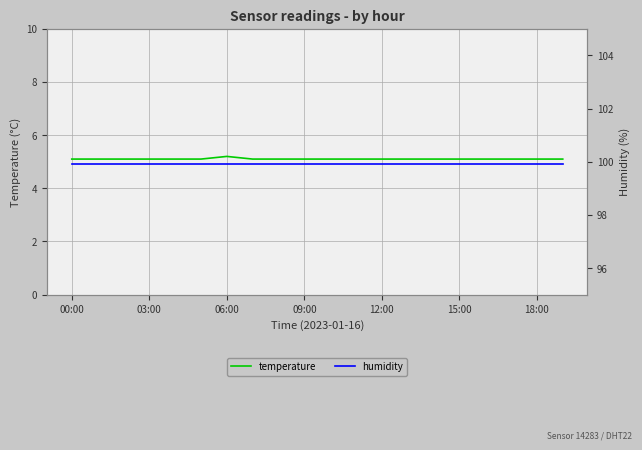

Count the temperature values in the range 5 to 6.

20